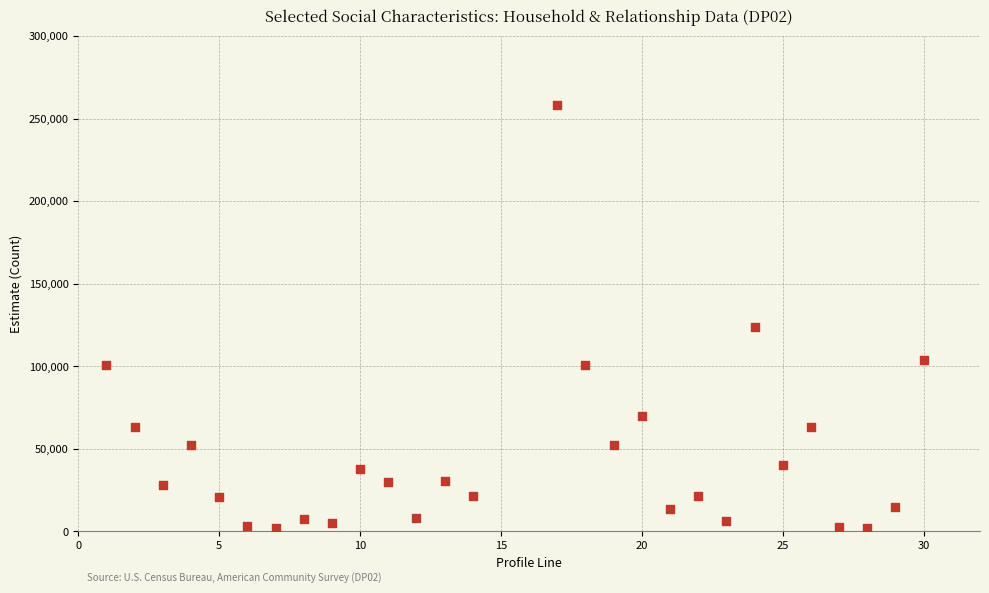

What Y value in the scatter plot is closest to 130205?

123648